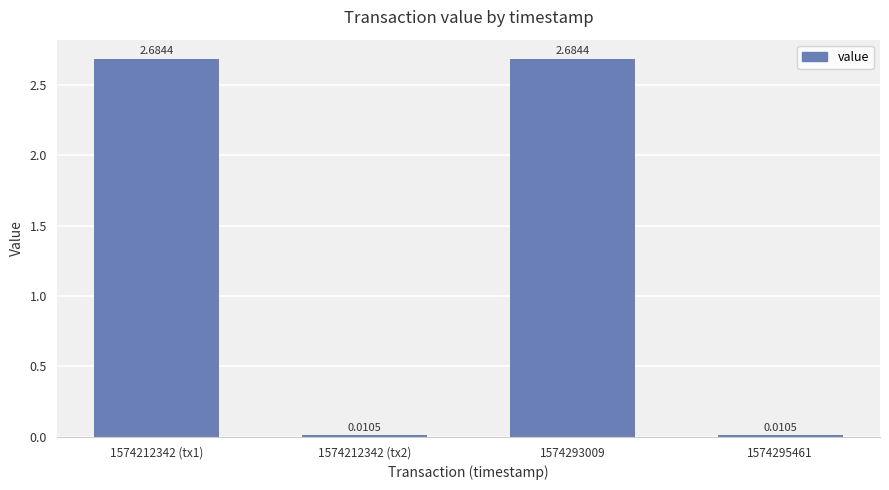

Where does the data first go above 2?

1574212342 (tx1)